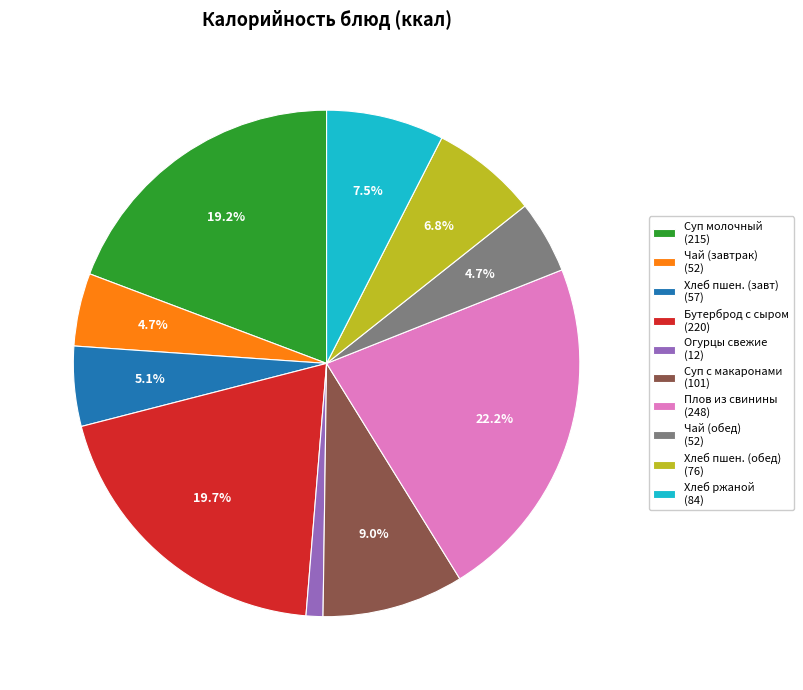

What is the smallest slice in the pie chart?

Огурцы свежие (12)